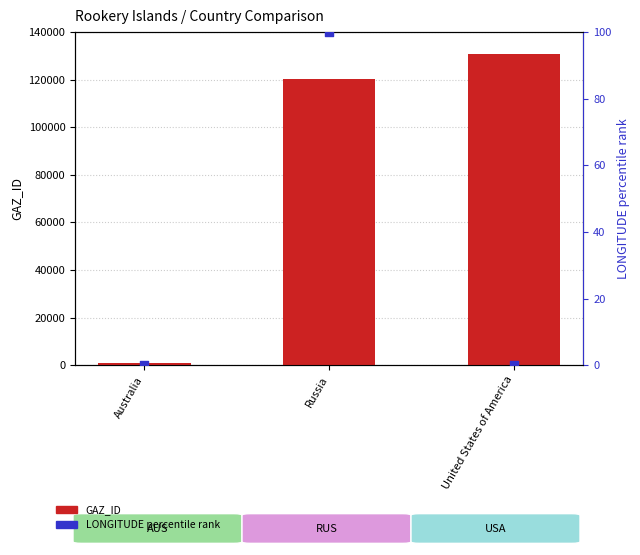

Which series contains the lowest Y value?

LONGITUDE percentile